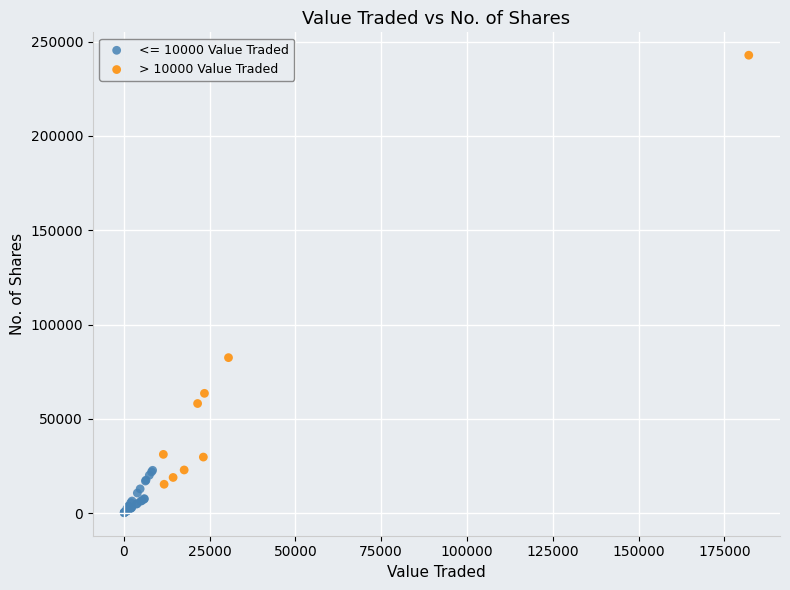

Which series has the widest spread of Y values?

> 10000 Value Traded